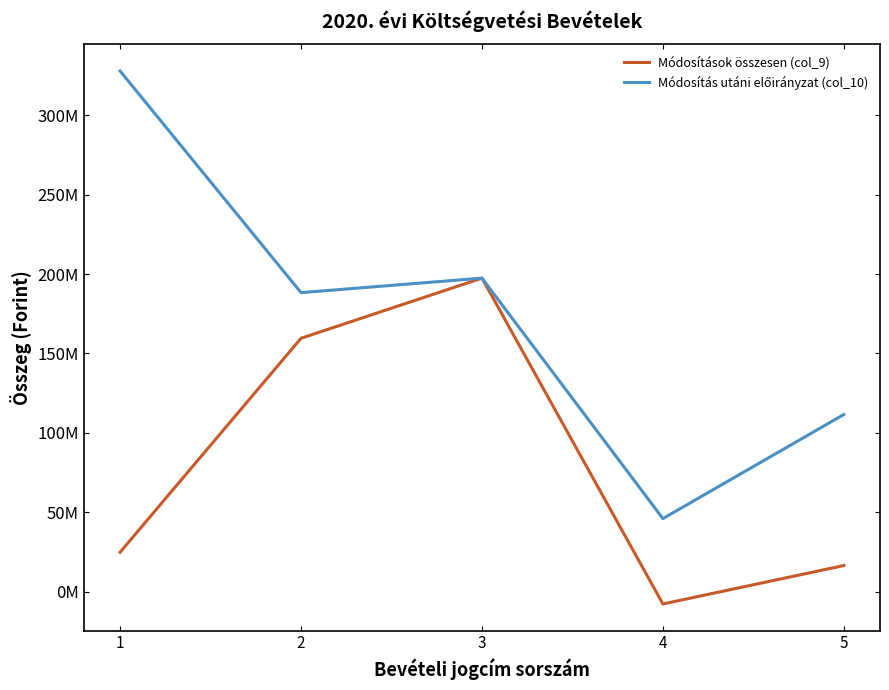

Does the chart display data point markers on the line(s)?

No